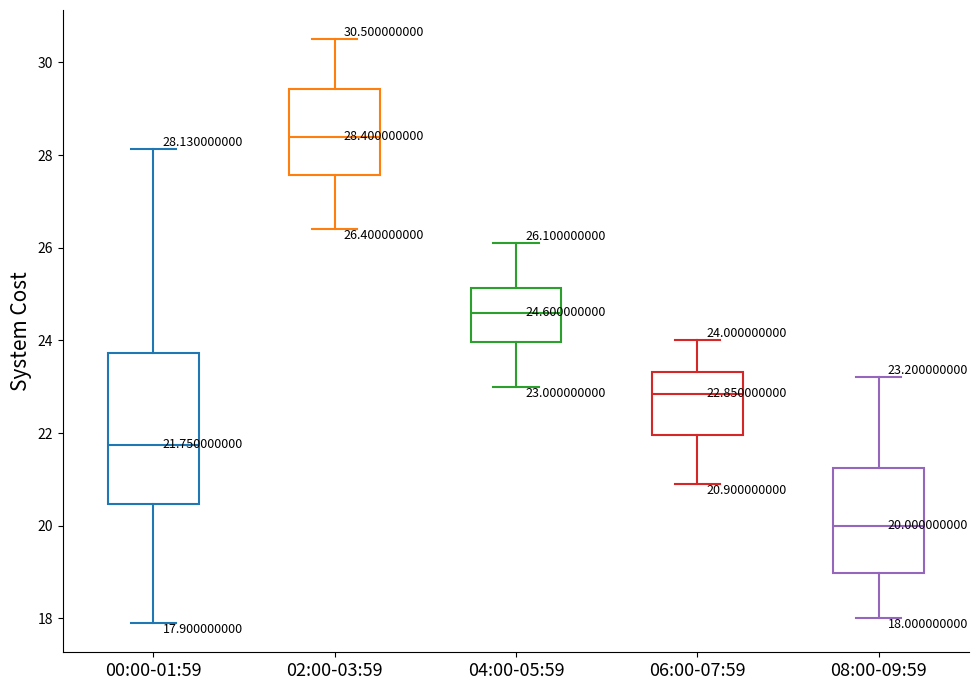

Which box is the tallest, from its lower edge to its upper edge?

00:00-01:59